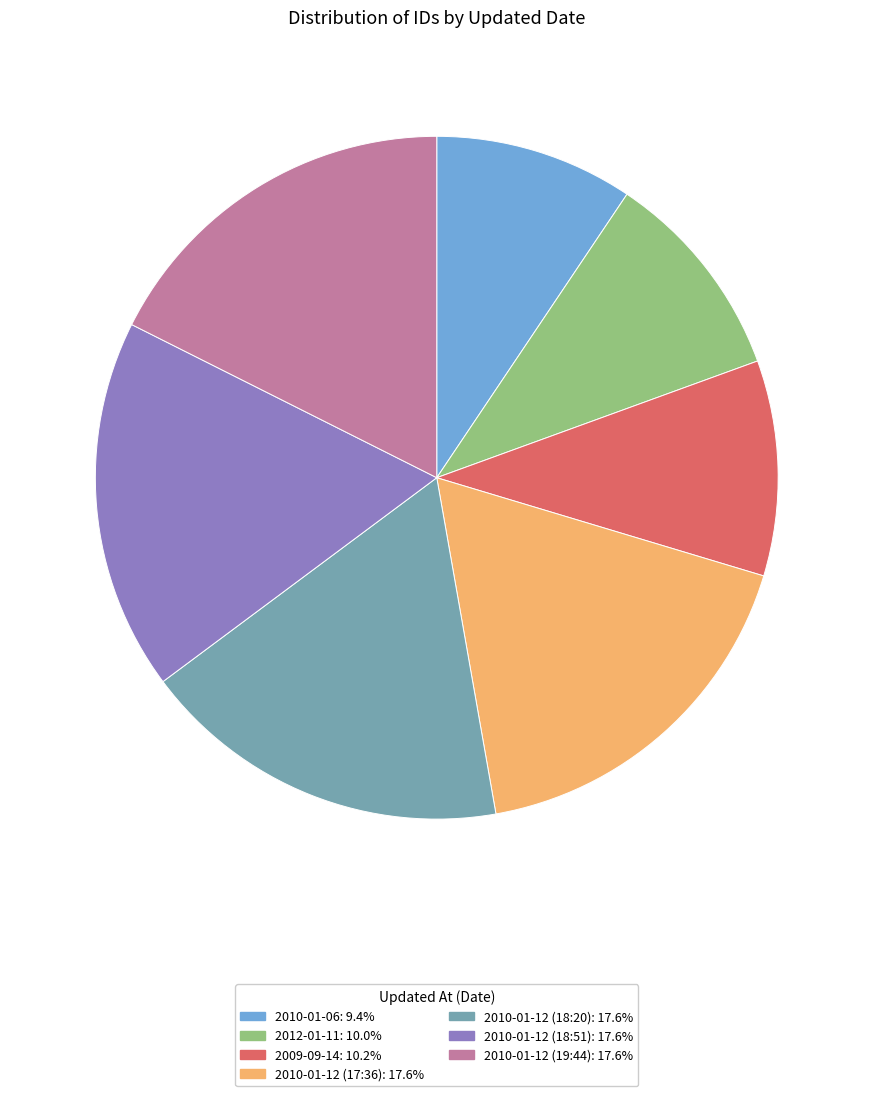

Is there a majority slice in this chart?

No